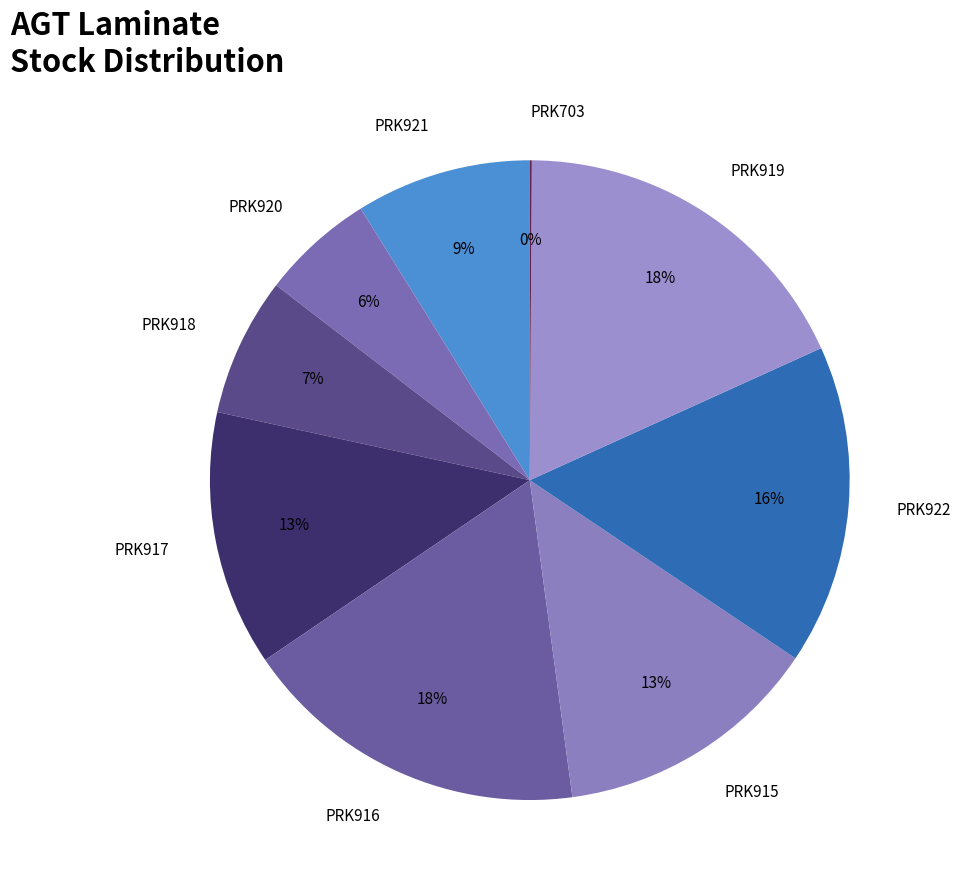

To the nearest percent, what is the average slice percentage?

11%